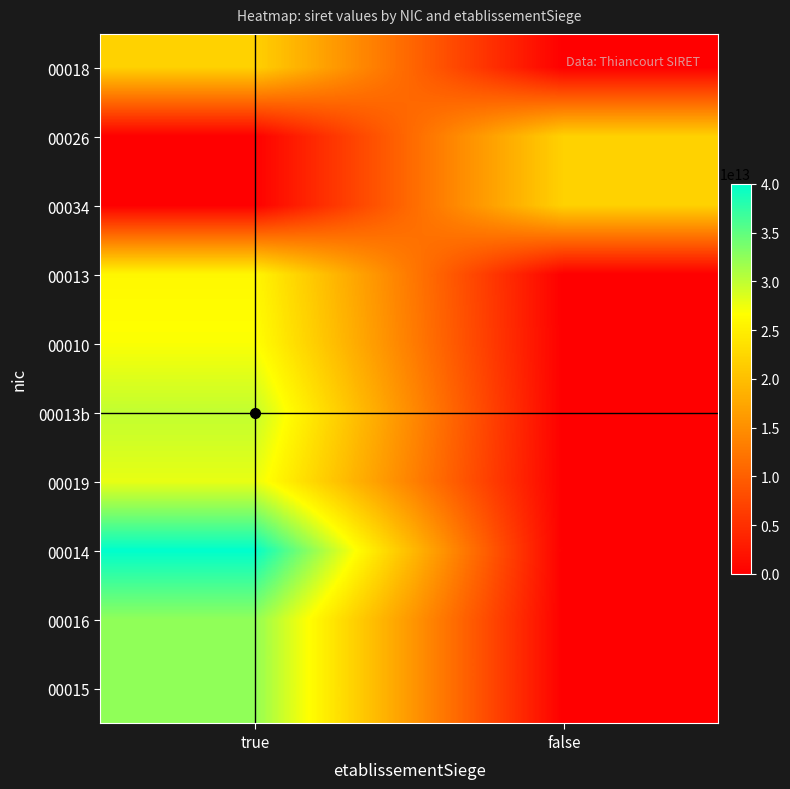

Which series has the largest total across all categories?

00014